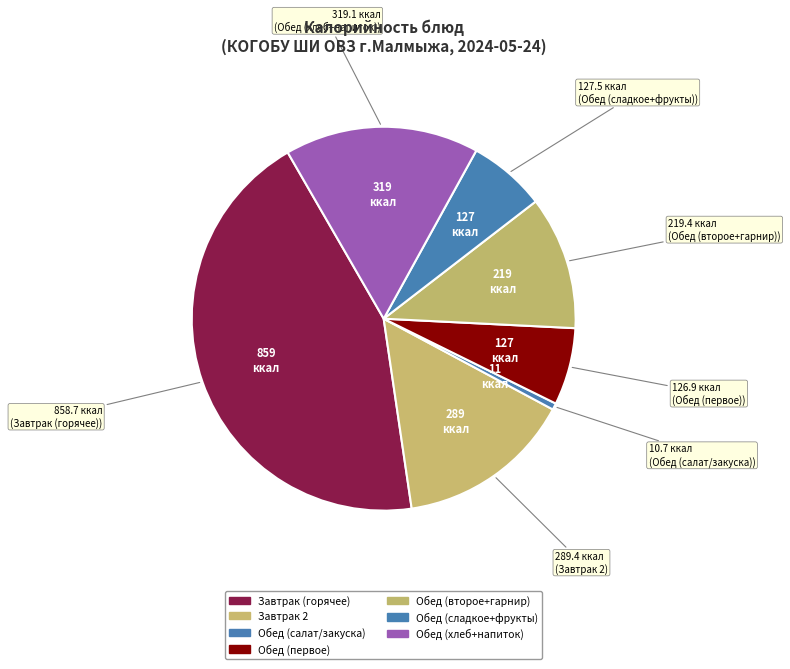

Count the number of slices in the pie.

7